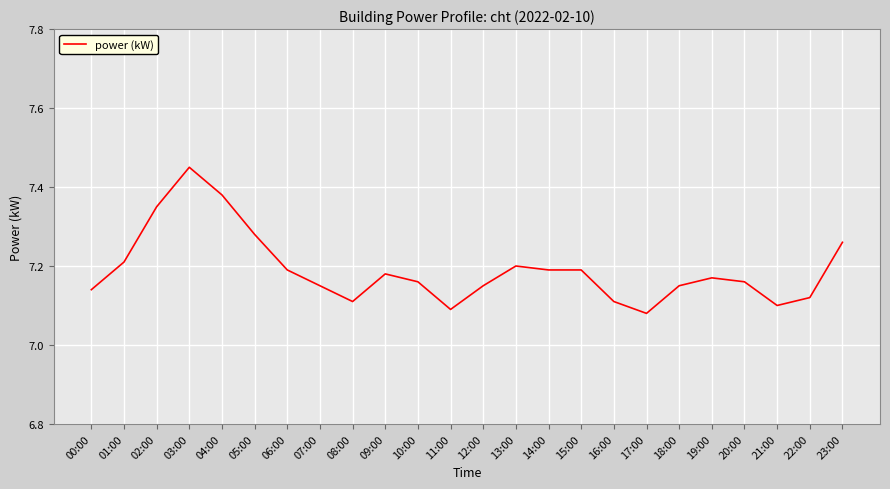

The value at 13:00 is 10.7. True or false?

False